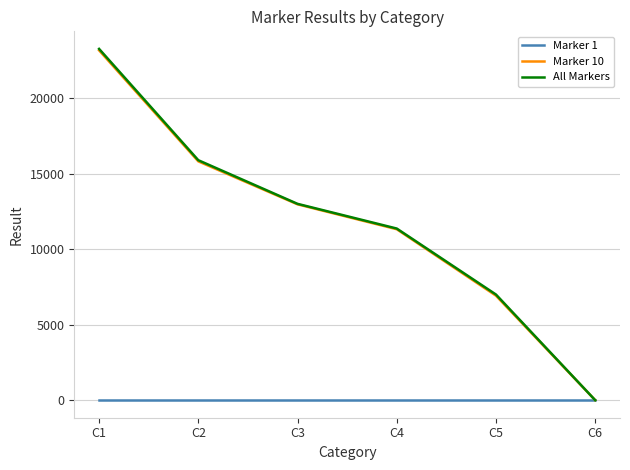

Reading right to left, transcribe all the data shown in this chart.

Marker 1: C6=0	C5=0	C4=0	C3=0	C2=0	C1=0
Marker 10: C6=0	C5=6916	C4=11315	C3=12963	C2=15808	C1=23157
All Markers: C6=0	C5=6992	C4=11360	C3=12995	C2=15884	C1=23252